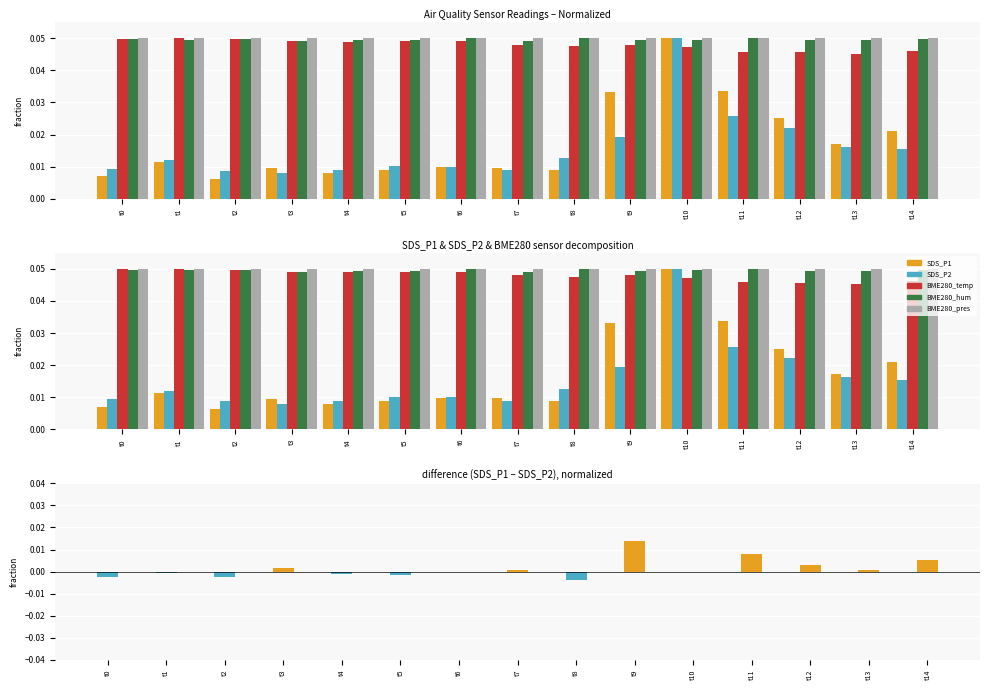

What are all the series names shown in the legend?

SDS_P1, SDS_P2, BME280_temperature, BME280_humidity, BME280_pressure